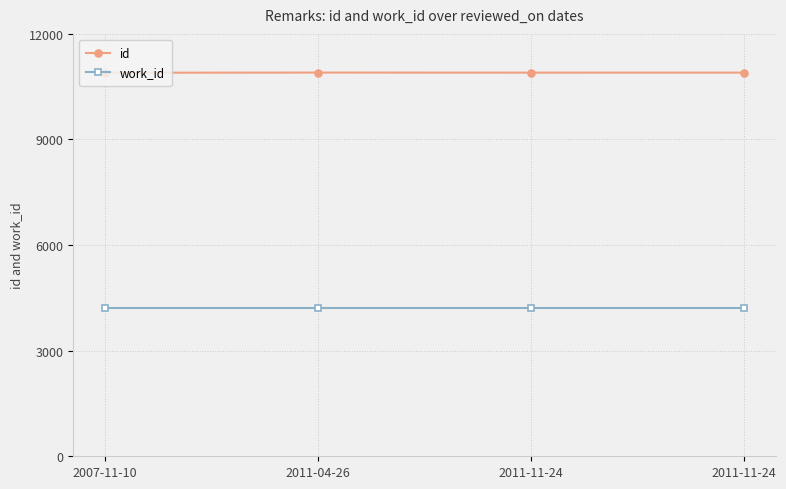

Reading right to left, list all the values displayed in this chart.

id: 10900	10899	10901	10896
work_id: 4200	4200	4200	4200